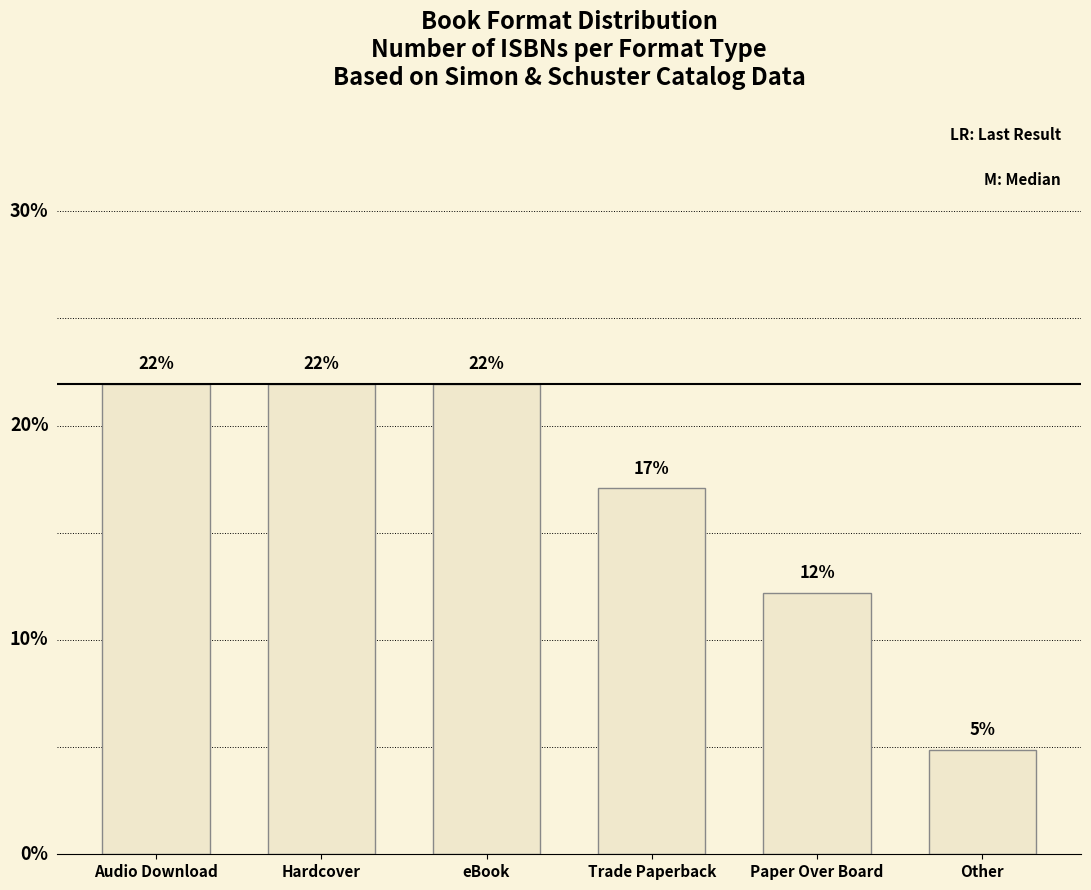

At which category does the chart reach its minimum across all series?

Other